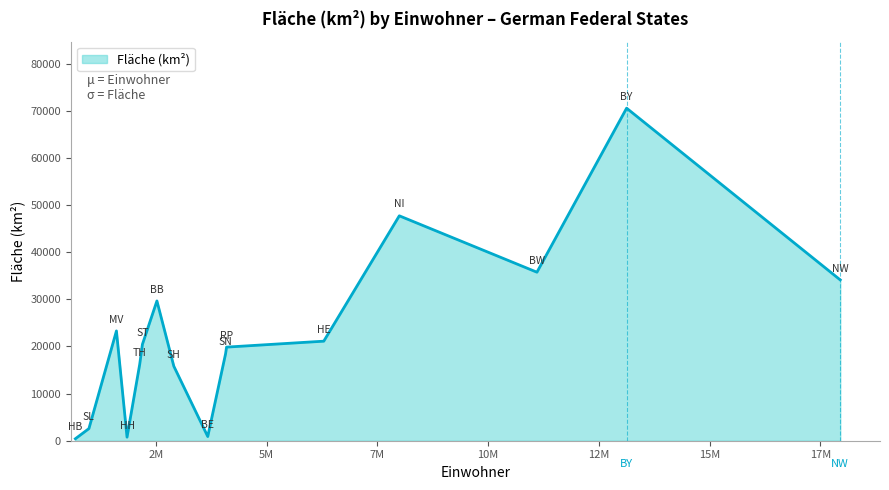

What is the difference between the maximum and minimum values?

70123